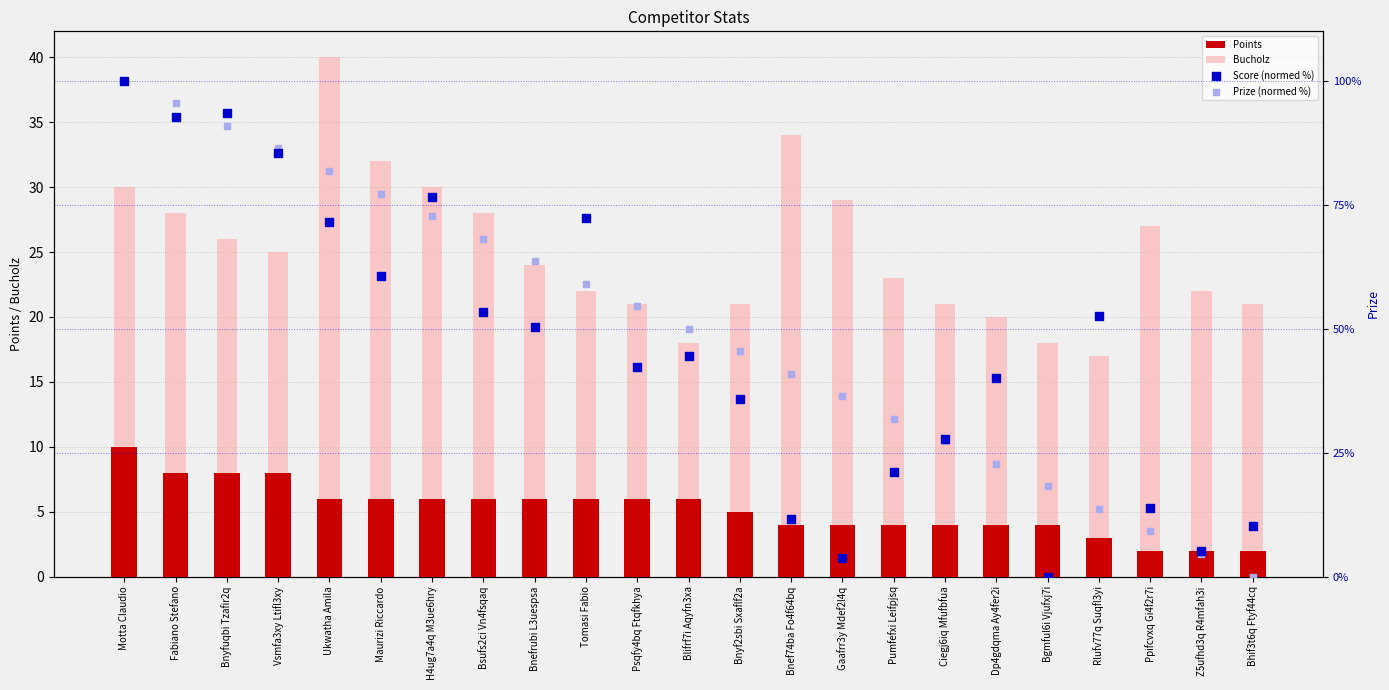

Which series reaches the minimum Y coordinate?

Score (normed %)